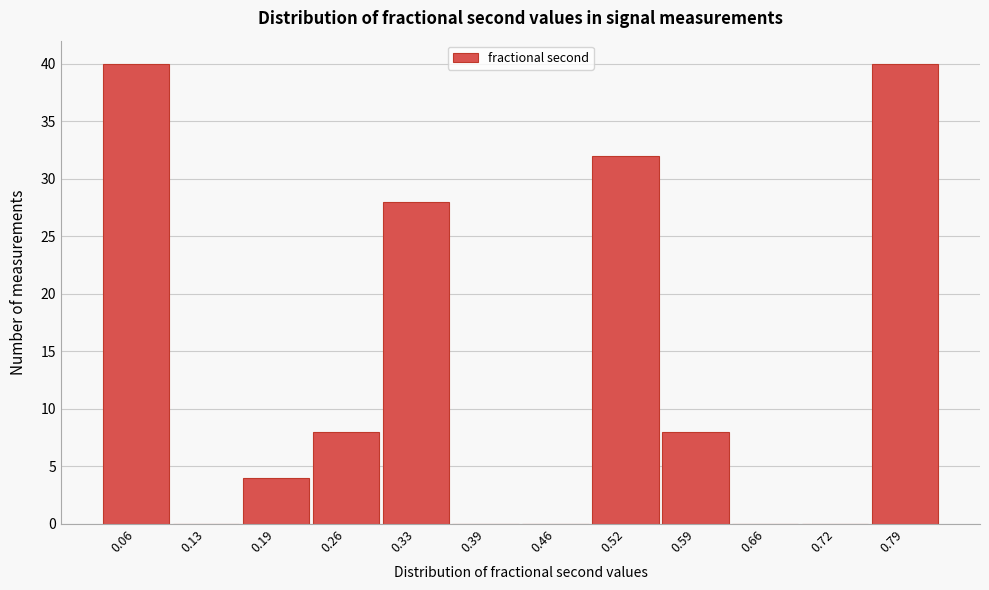

Reading left to right, transcribe all the data shown in this chart.

0.06=40	0.13=0	0.19=4	0.26=8	0.33=28	0.39=0	0.46=0	0.52=32	0.59=8	0.66=0	0.72=0	0.79=40